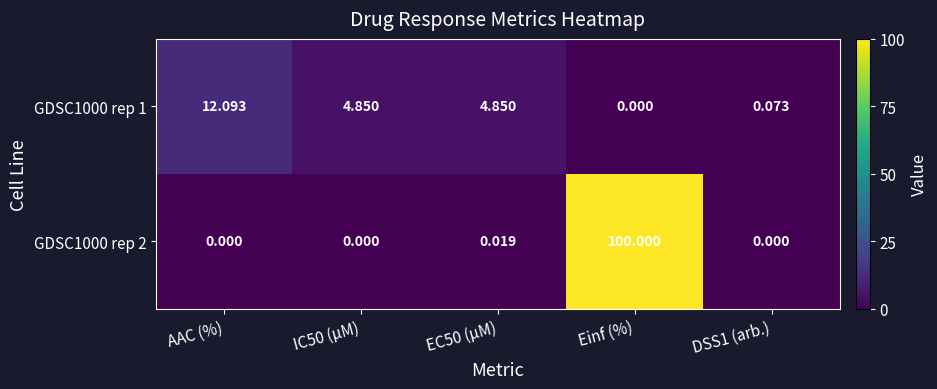

List the series in order of their peak value, highest first.

GDSC1000 rep 2, GDSC1000 rep 1